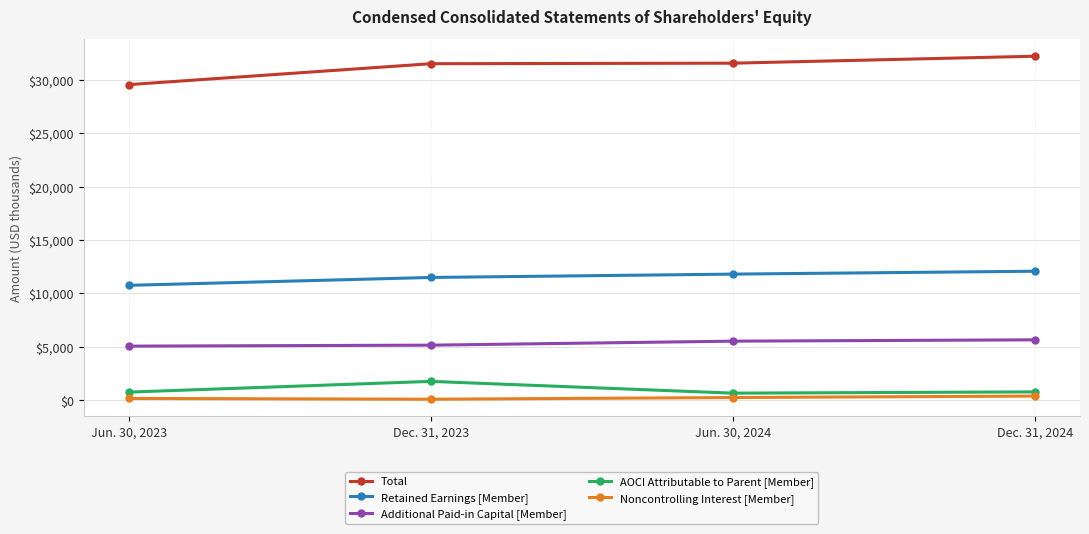

True or false: Noncontrolling Interest [Member] has more than 2 interior local peaks.

False